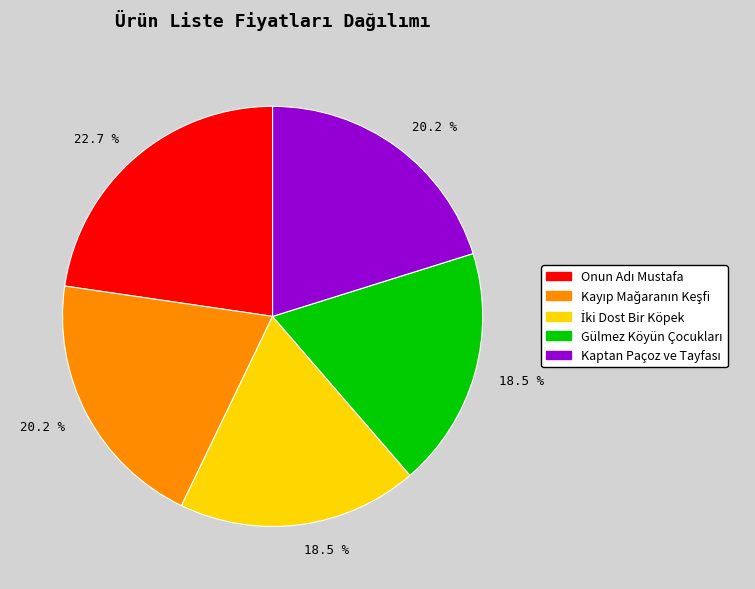

Is there any slice that represents more than half of the pie?

No